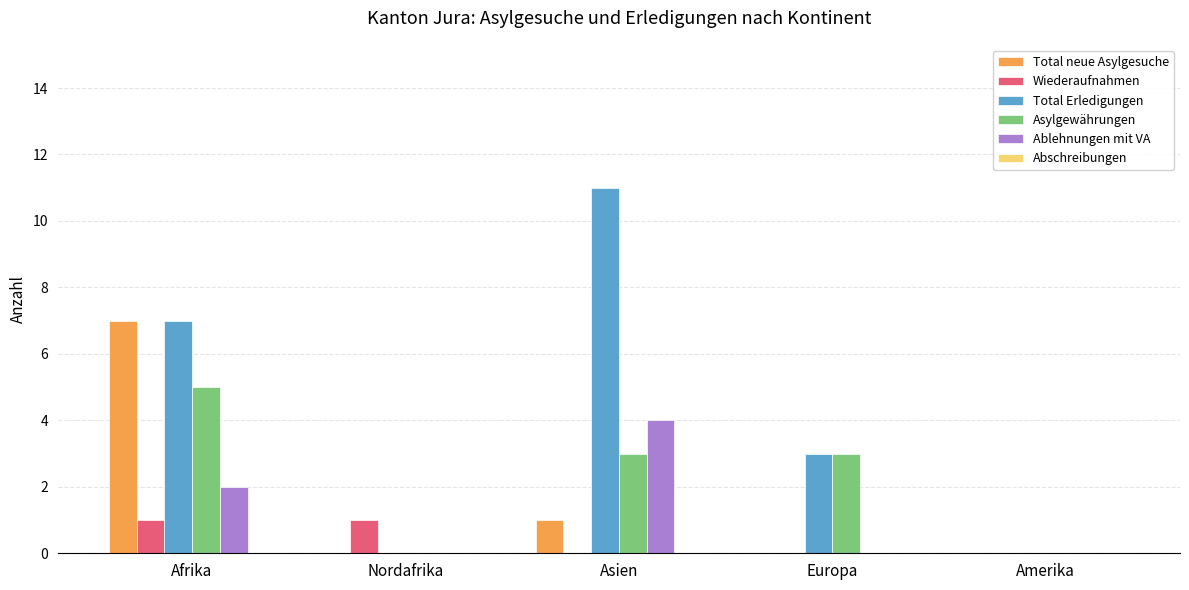

Count the number of data series in this chart.

5